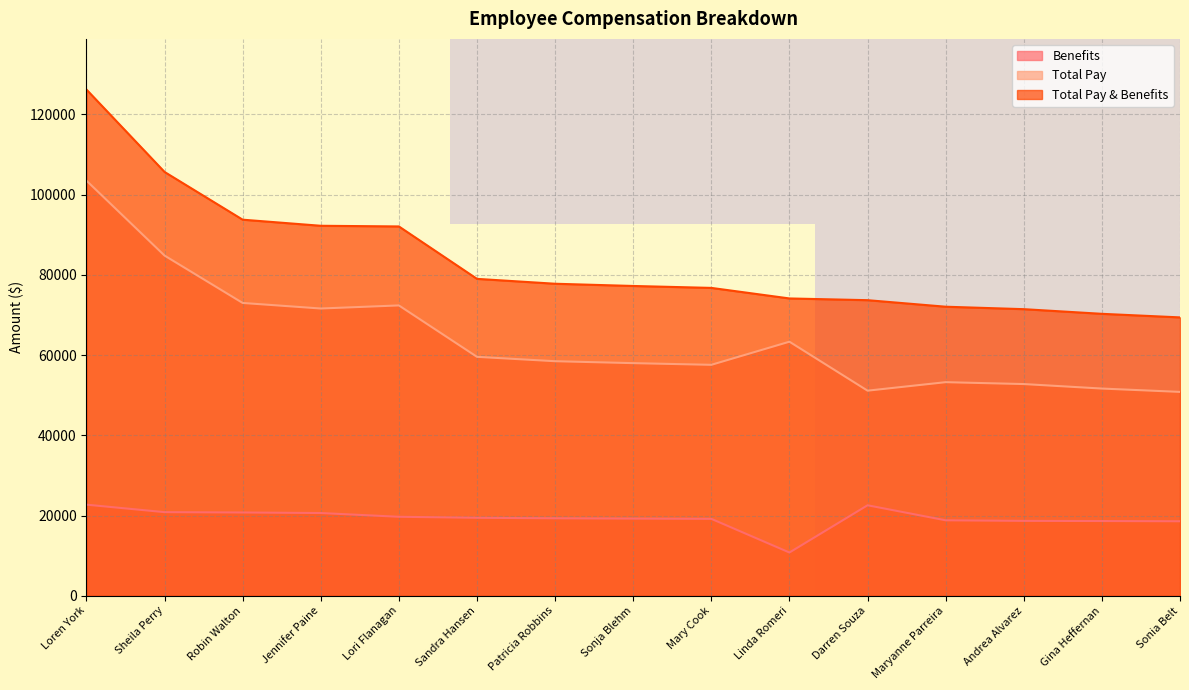

What is the approximate value of Total Pay & Benefits at Maryanne Parreira?

72066.6